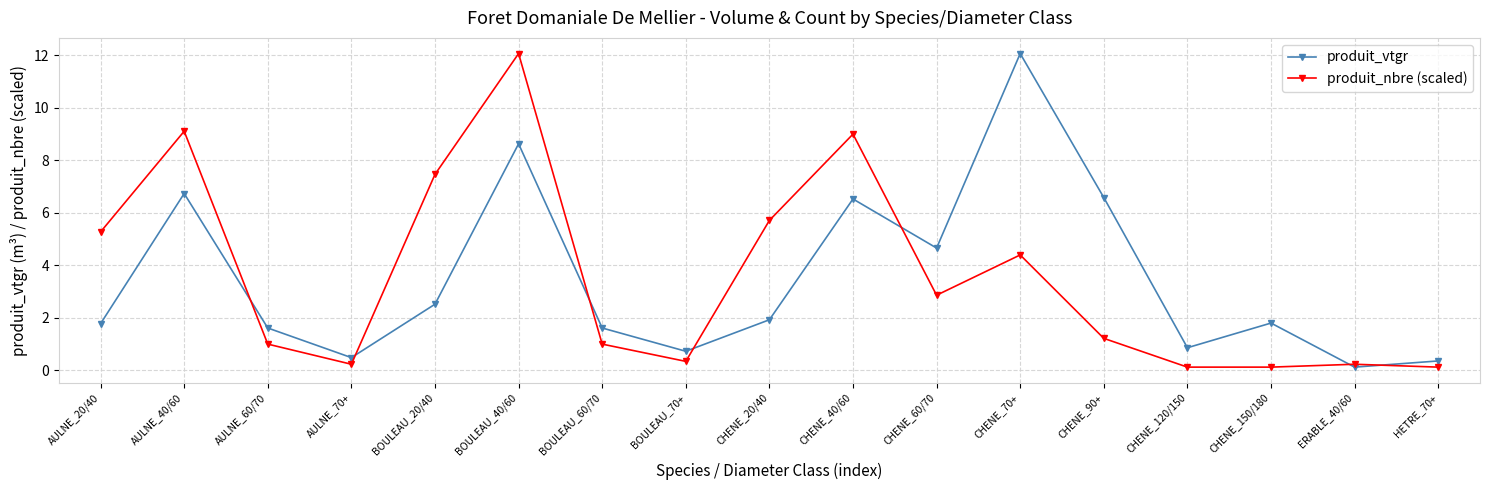

Where is the first local maximum for produit_vtgr?

AULNE_40/60